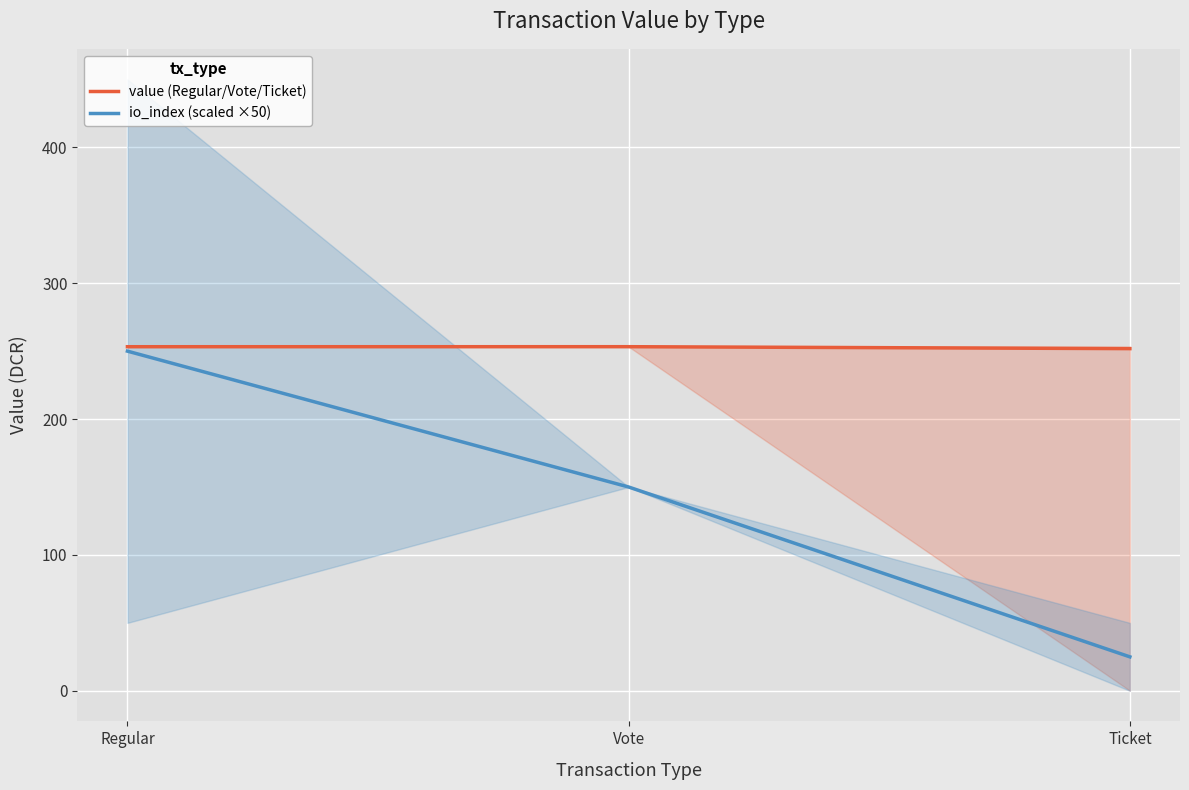

Count the io_index (scaled ×50) values in the range 25 to 250.

3